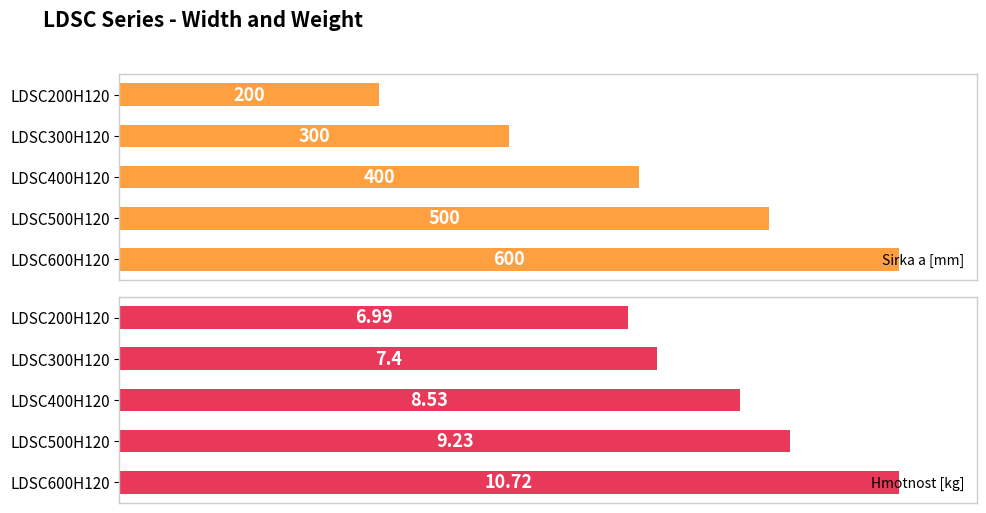

Which series has the largest range (max minus min)?

Sirka a [mm]